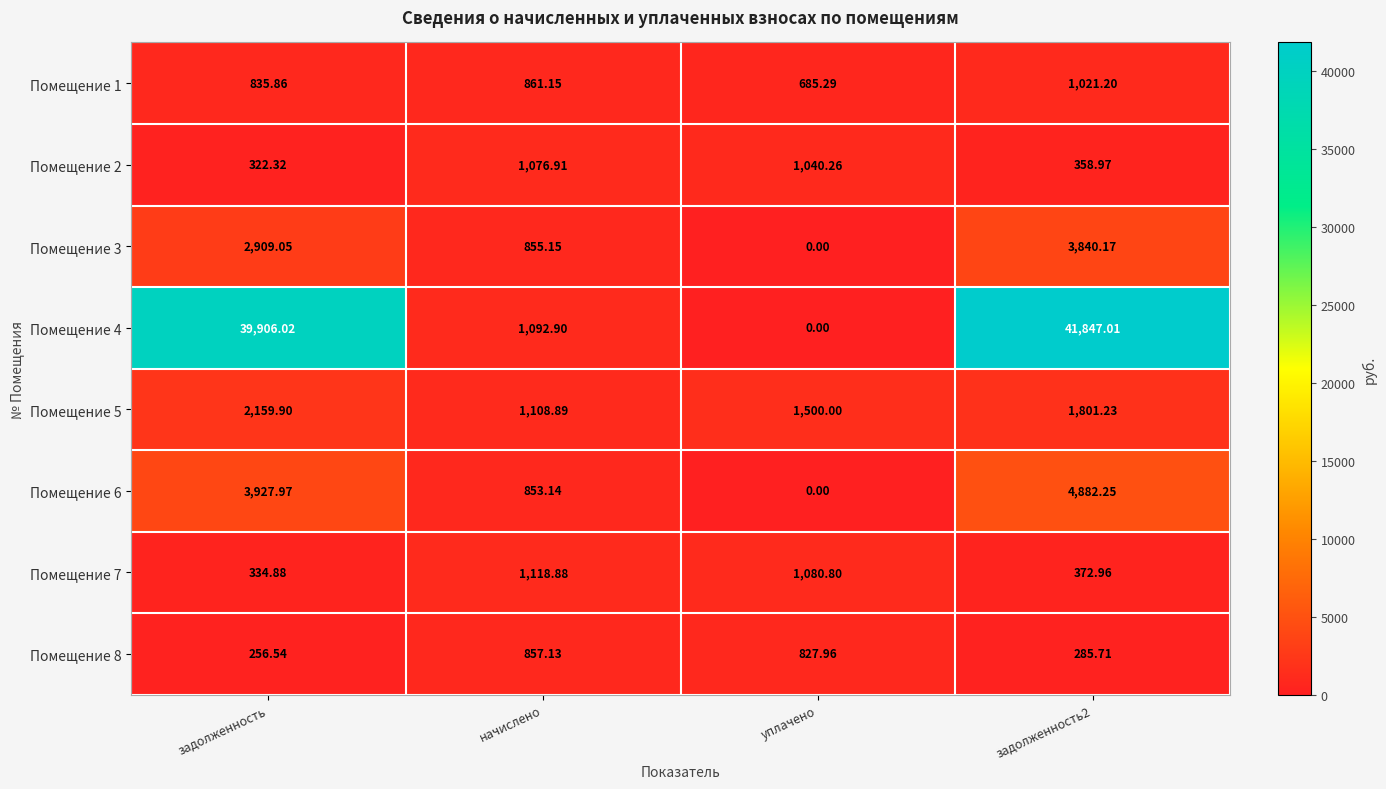

Which category has the highest value in the Помещение 2 series?

начислено